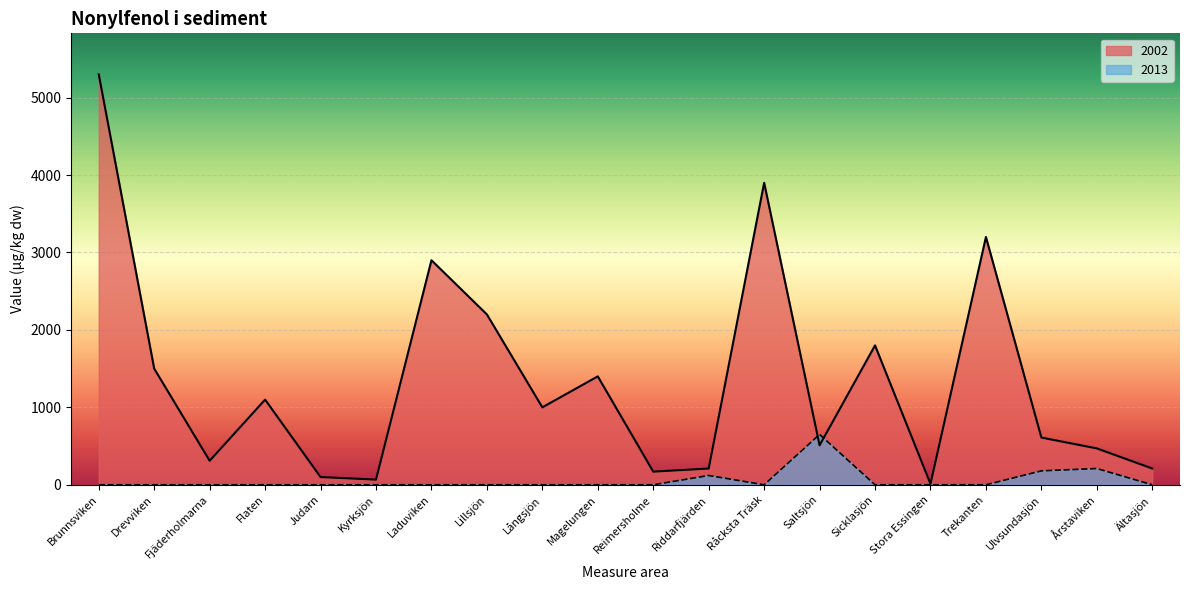

What is the average value?

1348